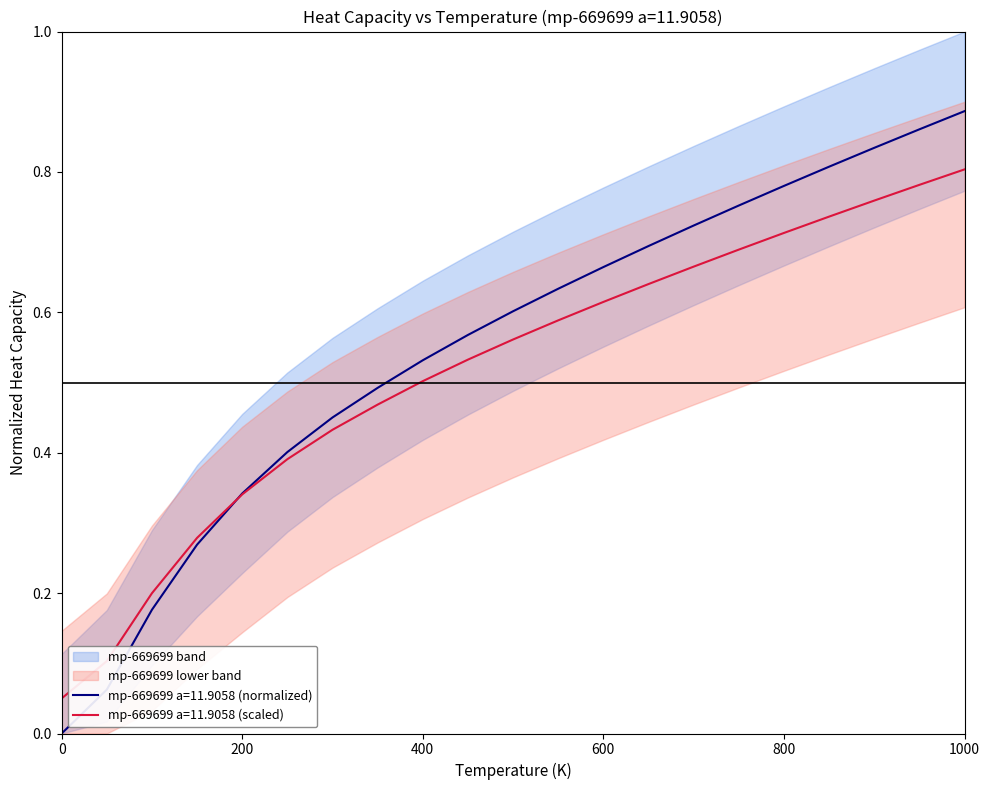

What is the sum of the upper_band values at 400.0 and 250.0?

0.9